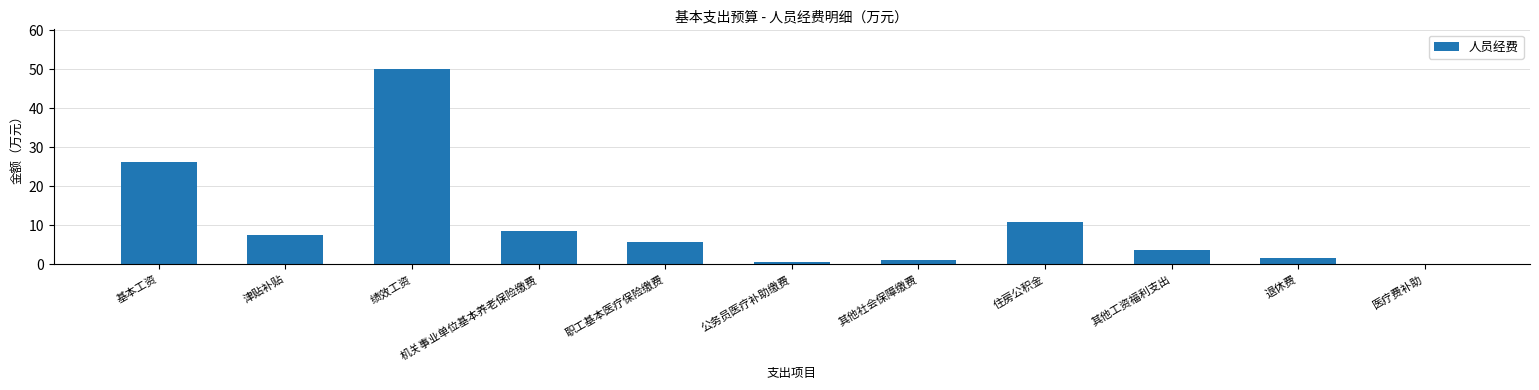

The value at 职工基本医疗保险缴费 is 5.8. True or false?

True